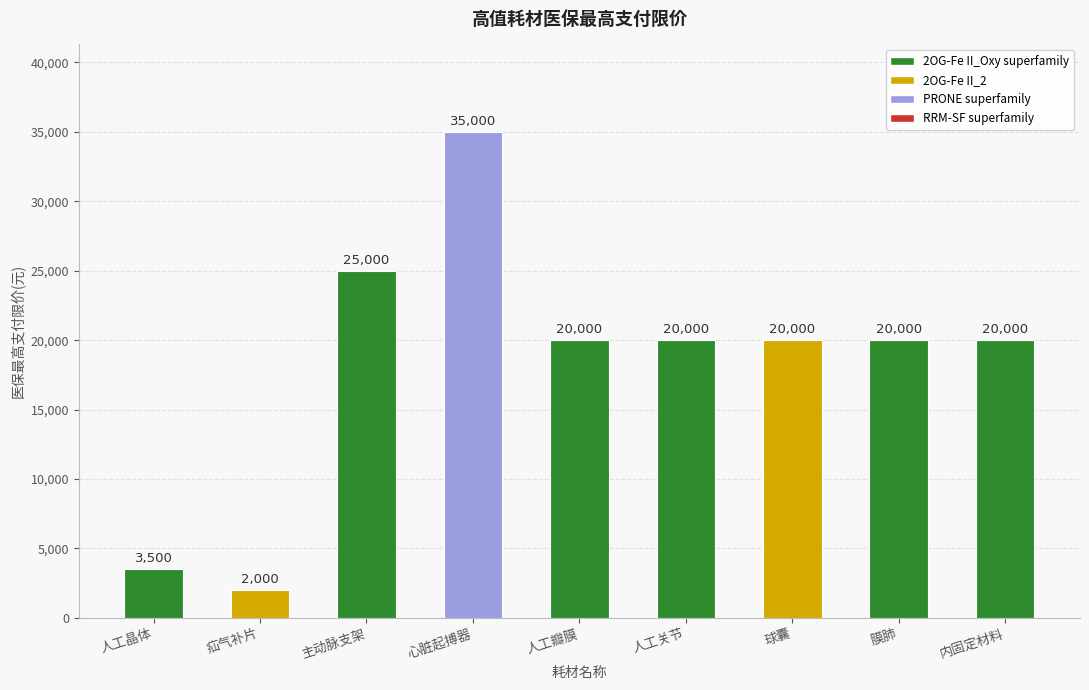

What value does the data have at 人工晶体?

3500